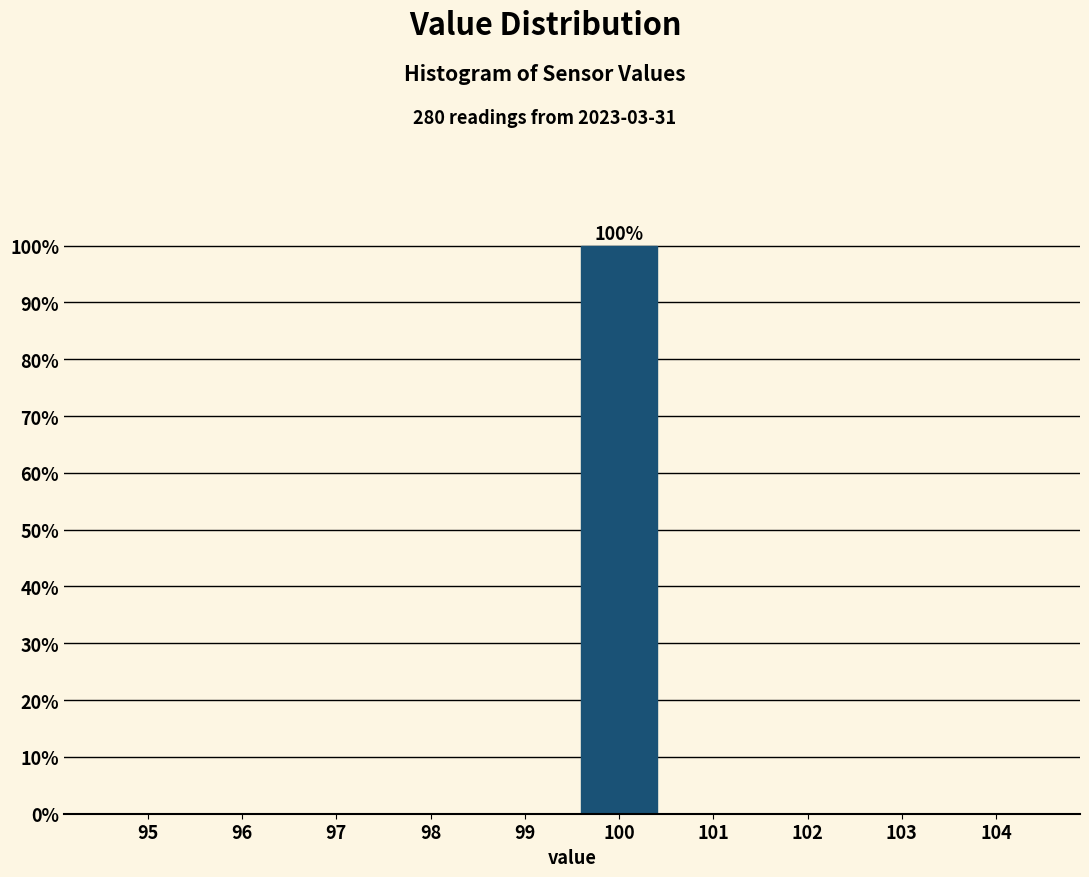

Reading right to left, what are all the values shown in this chart?

104=0	103=0	102=0	101=0	100=100	99=0	98=0	97=0	96=0	95=0